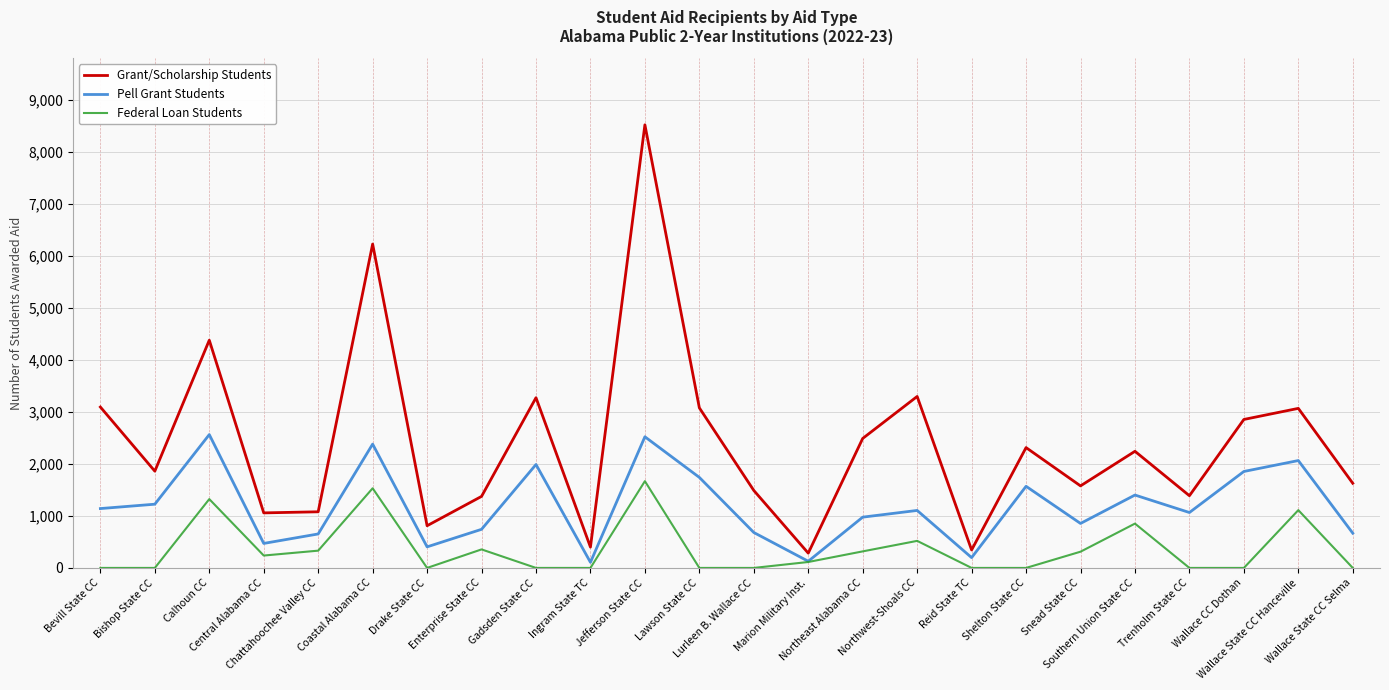

Which series has the widest spread of values?

Grant/Scholarship Students